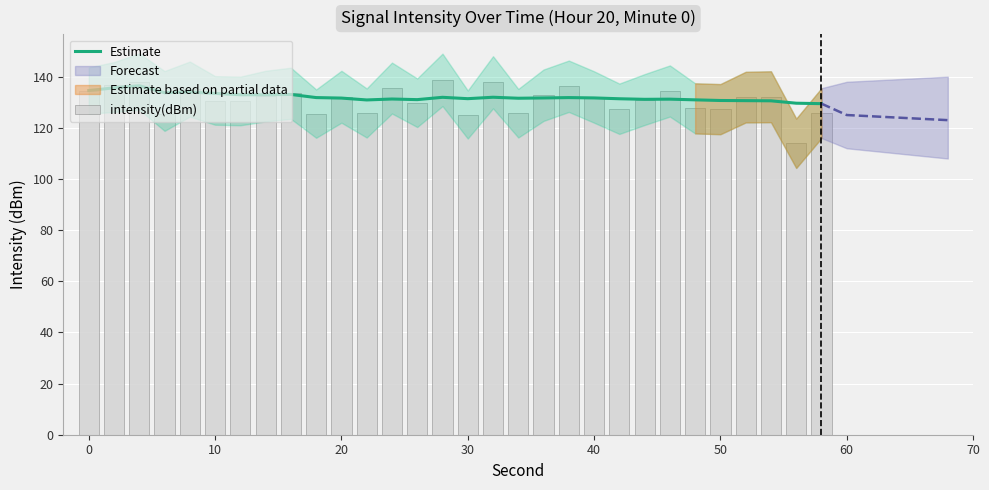

What is the maximum value shown in the chart?

138.8